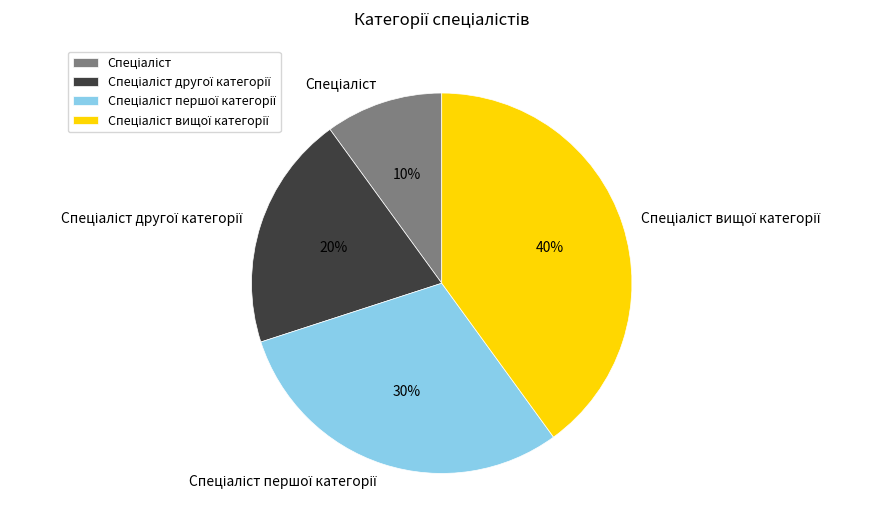

Does any single category account for the majority?

No